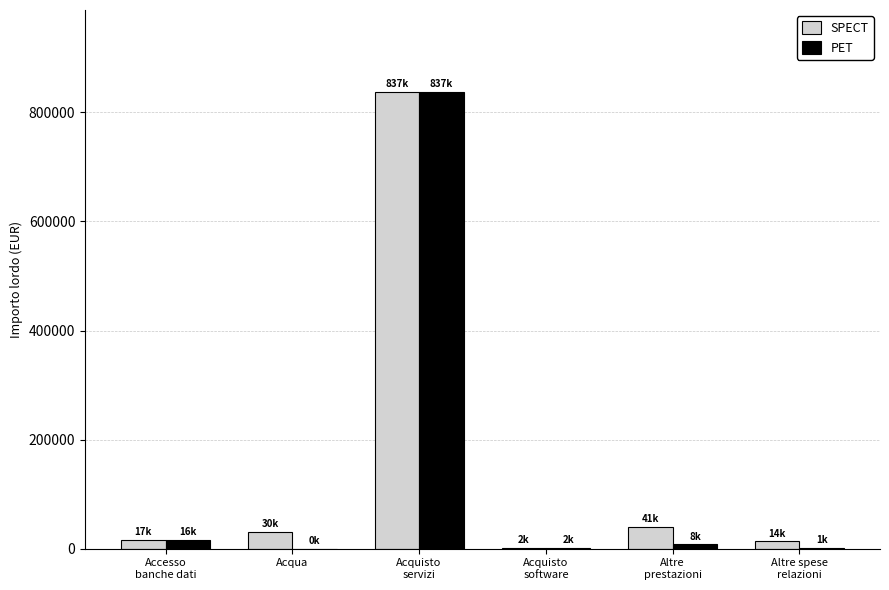

What is the maximum value shown in the chart?

837148.9